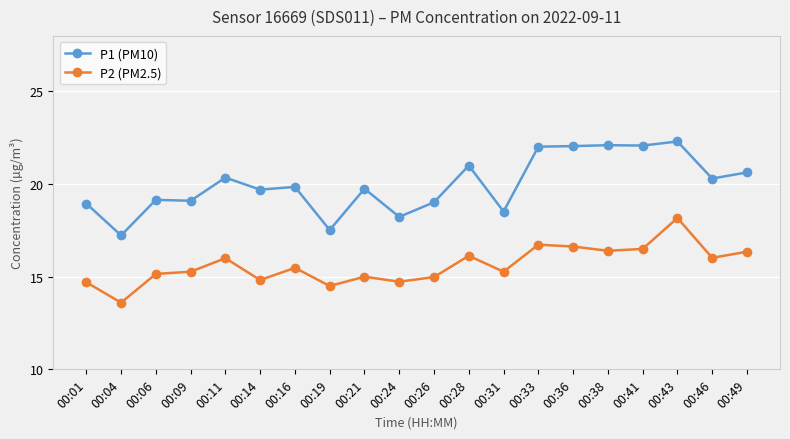

What is the total value across all series at 00:11?

36.4